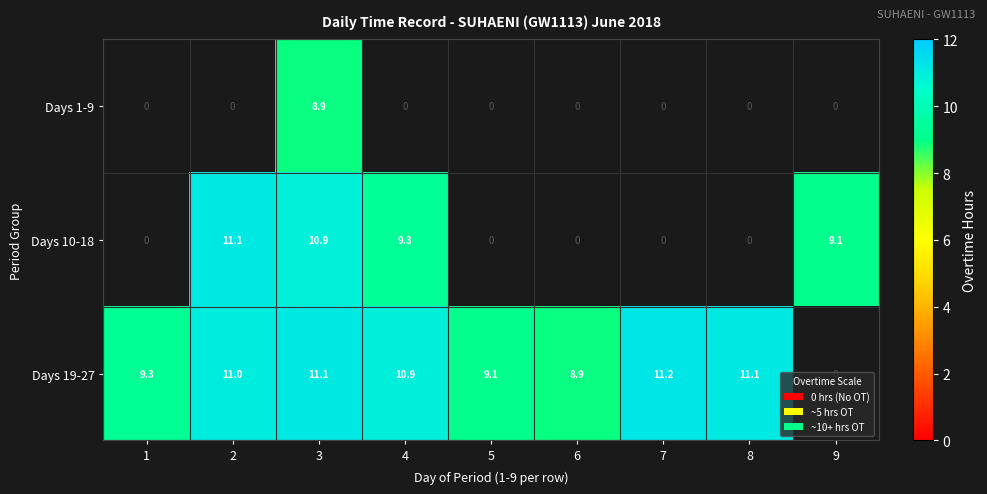

What is the sum of the Days 19-27 values at 1 and 8?

20.4